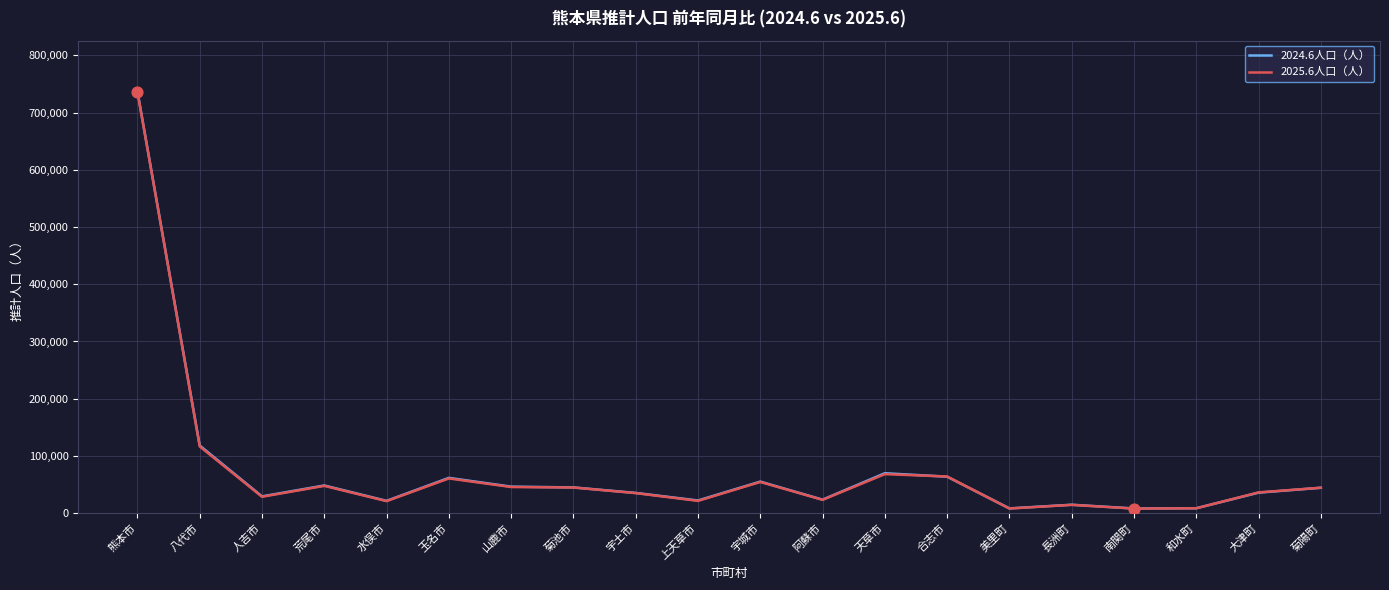

What is the spread (max minus min) of values at 人吉市?

634